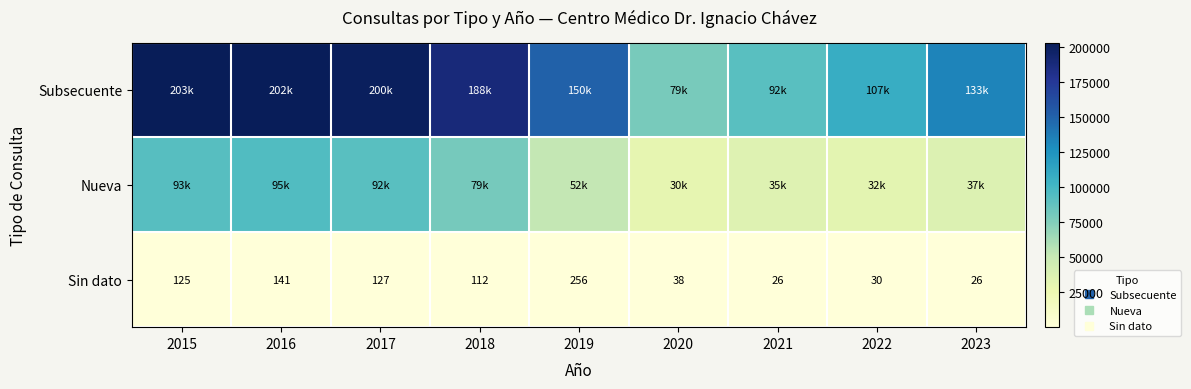

Is the value of Sin dato at 2015 greater than the value of Nueva at 2018?

No